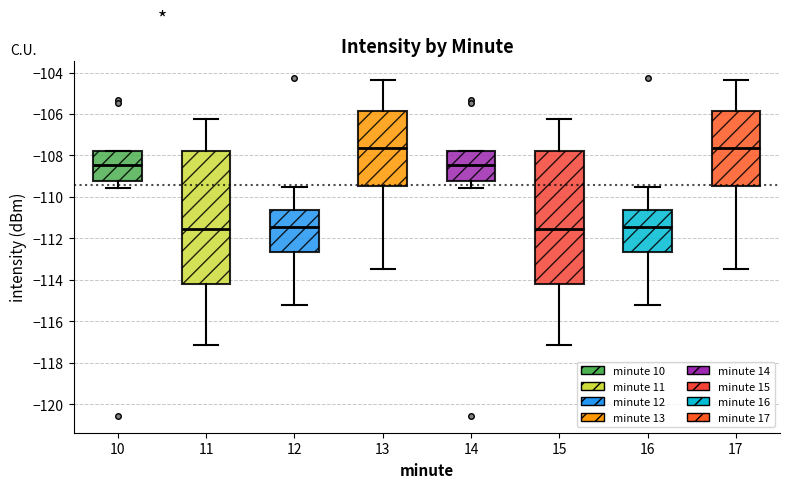

Reading left to right, transcribe this box plot: for each box, give where its median line is, the range the box spans, and where its two whiskers end, as read against the y-axis. The values are not printed on the chart, so give them approximately, as read against the axis.

10: median -108.4, box -109.2 to -107.8, whiskers -109.6 to -107.8
11: median -111.6, box -114.2 to -107.8, whiskers -117.2 to -106.2
12: median -111.4, box -112.6 to -110.6, whiskers -115.2 to -109.6
13: median -107.6, box -109.4 to -105.8, whiskers -113.4 to -104.4
14: median -108.4, box -109.2 to -107.8, whiskers -109.6 to -107.8
15: median -111.6, box -114.2 to -107.8, whiskers -117.2 to -106.2
16: median -111.4, box -112.6 to -110.6, whiskers -115.2 to -109.6
17: median -107.6, box -109.4 to -105.8, whiskers -113.4 to -104.4